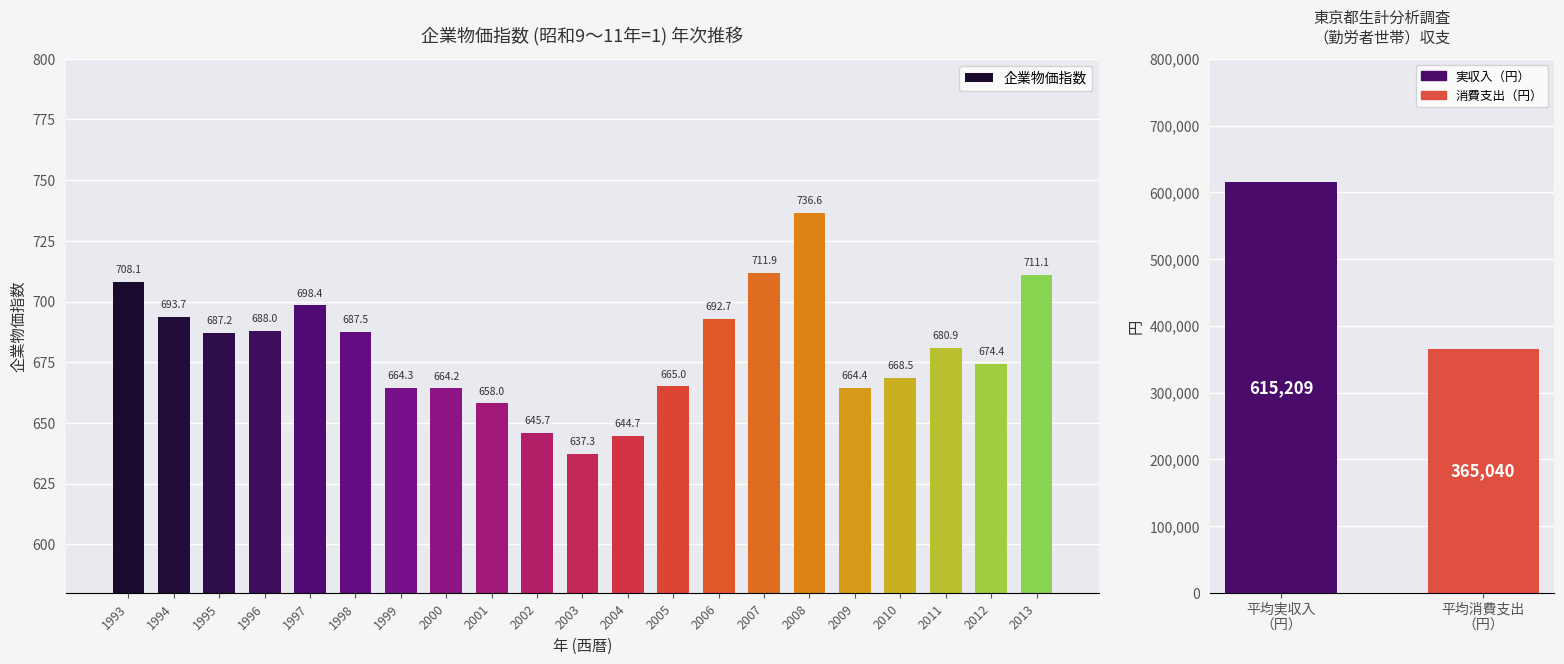

What is the difference between the values at 2004 and 2006?

48.0